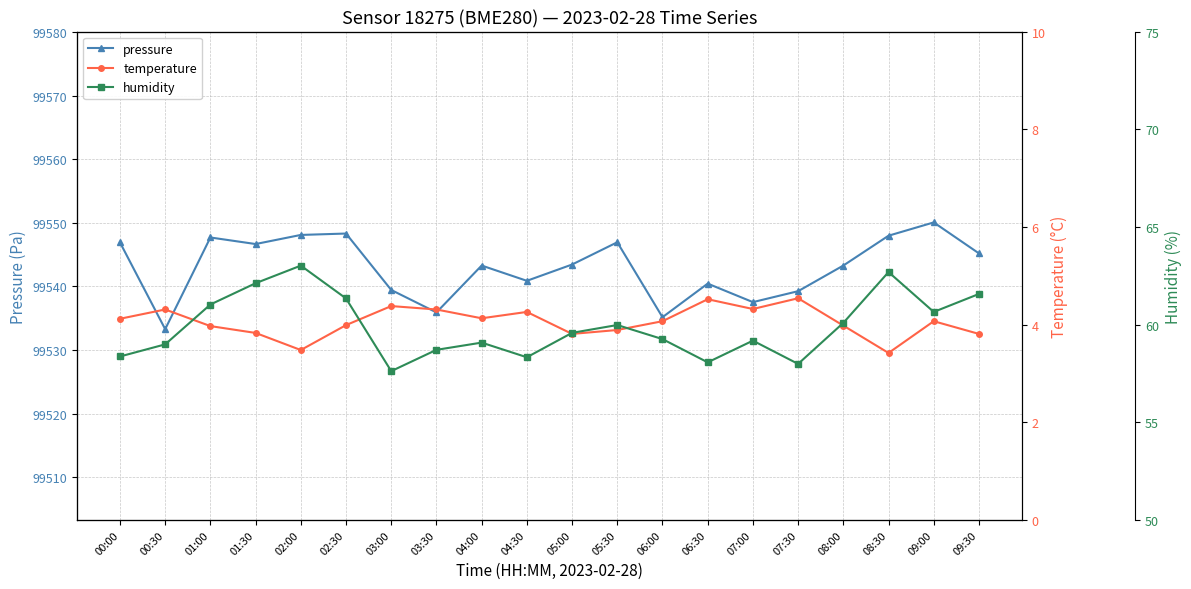

Which series has the largest total across all categories?

pressure